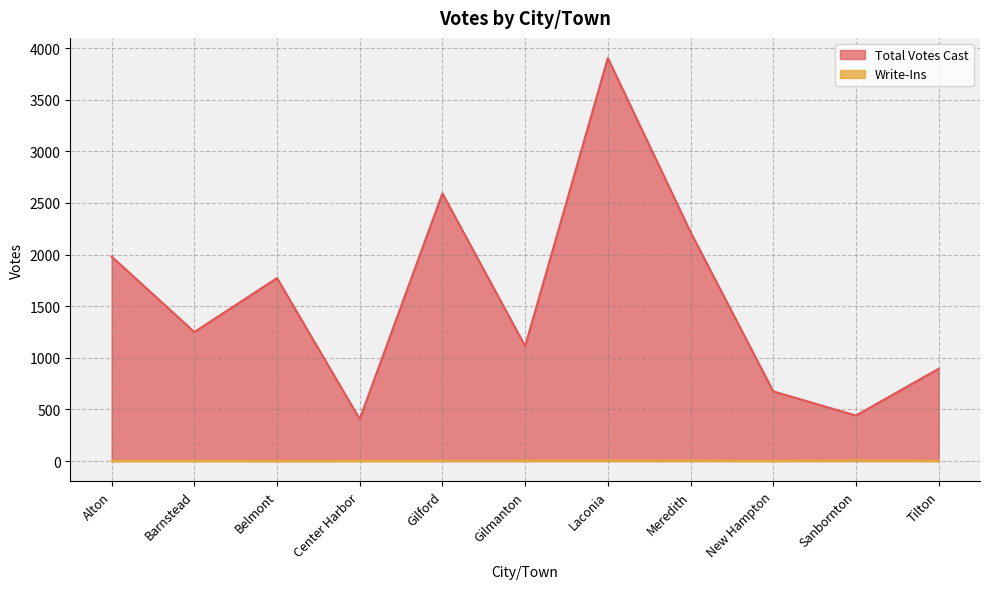

The value of Write-Ins at Alton is 1. True or false?

True